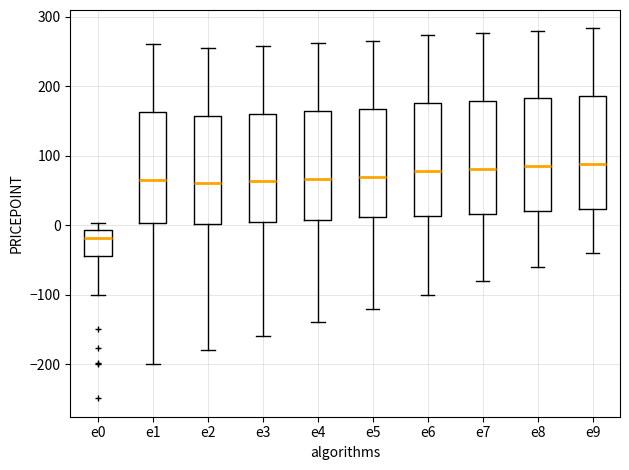

Reading left to right, transcribe this box plot: for each box, give where its median line is, the range the box spans, and where its two whiskers end, as read against the y-axis. The values are not printed on the chart, so give them approximately, as read against the axis.

e0: median -20, box -40 to -10, whiskers -100 to 0
e1: median 70, box 0 to 160, whiskers -200 to 260
e2: median 60, box 0 to 160, whiskers -180 to 260
e3: median 60, box 10 to 160, whiskers -160 to 260
e4: median 70, box 10 to 160, whiskers -140 to 260
e5: median 70, box 10 to 170, whiskers -120 to 270
e6: median 80, box 10 to 180, whiskers -100 to 270
e7: median 80, box 20 to 180, whiskers -80 to 280
e8: median 90, box 20 to 180, whiskers -60 to 280
e9: median 90, box 20 to 190, whiskers -40 to 280